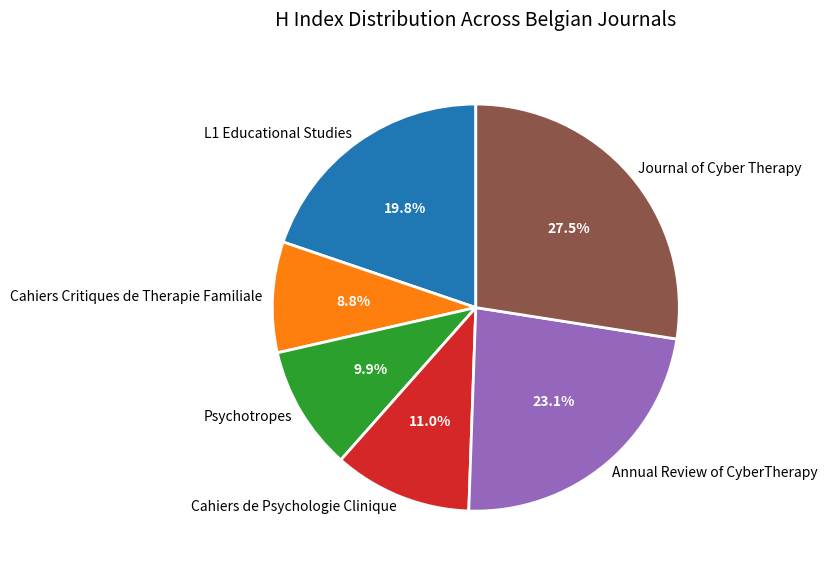

Approximately how many times larger is the value at L1 Educational Studies compared to Journal of Cyber Therapy?

0.7